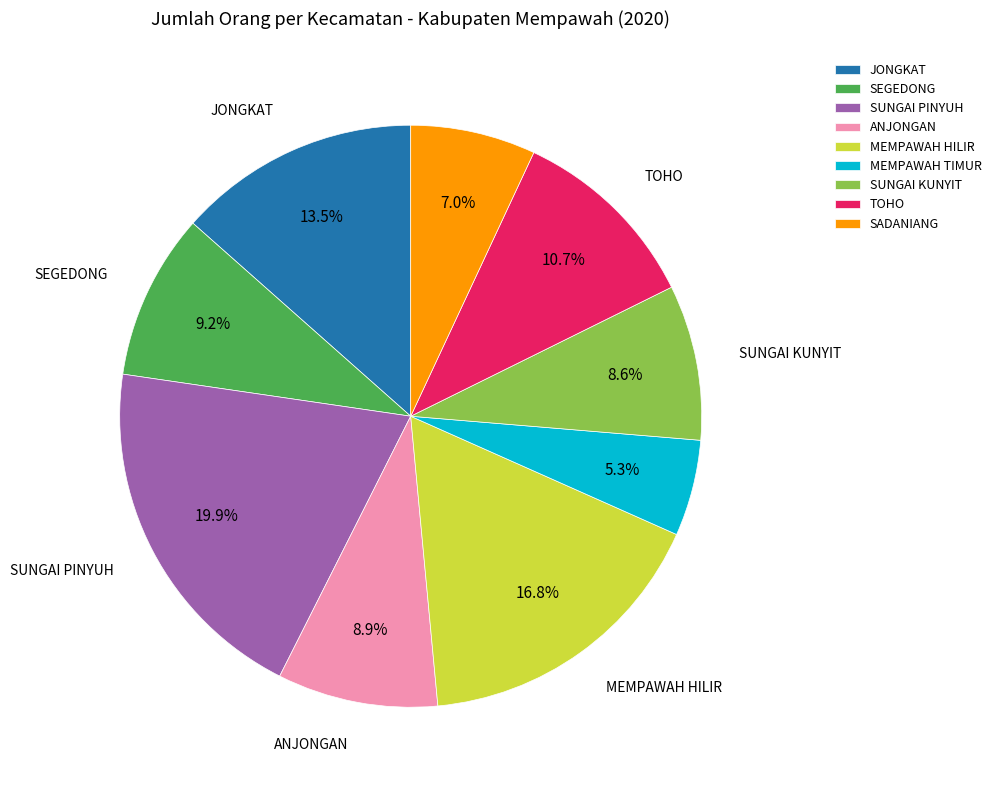

Is the sum of JONGKAT and TOHO greater than half?

No